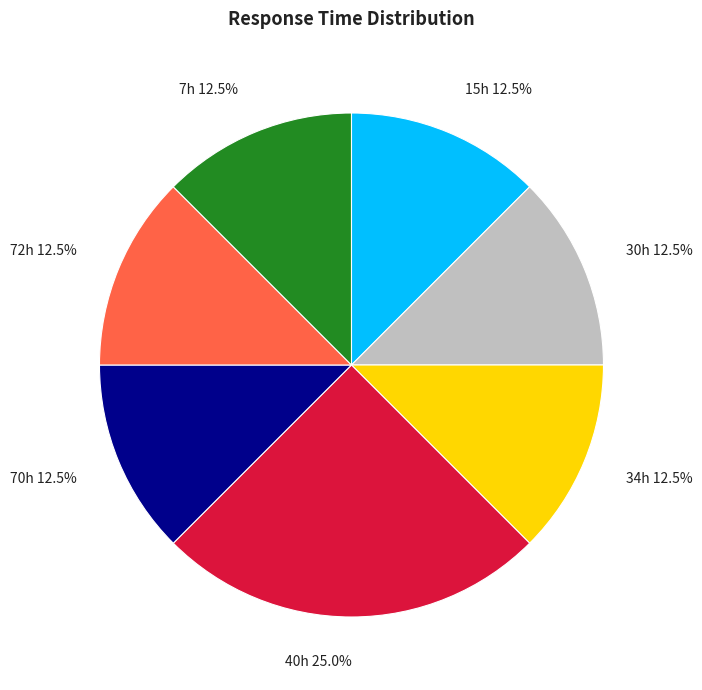

How many segments does this pie chart have?

7